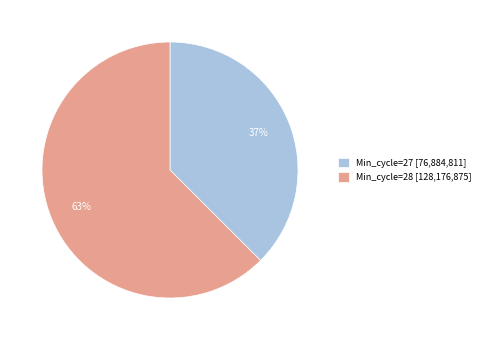

To the nearest percent, what is the average slice percentage?

50%